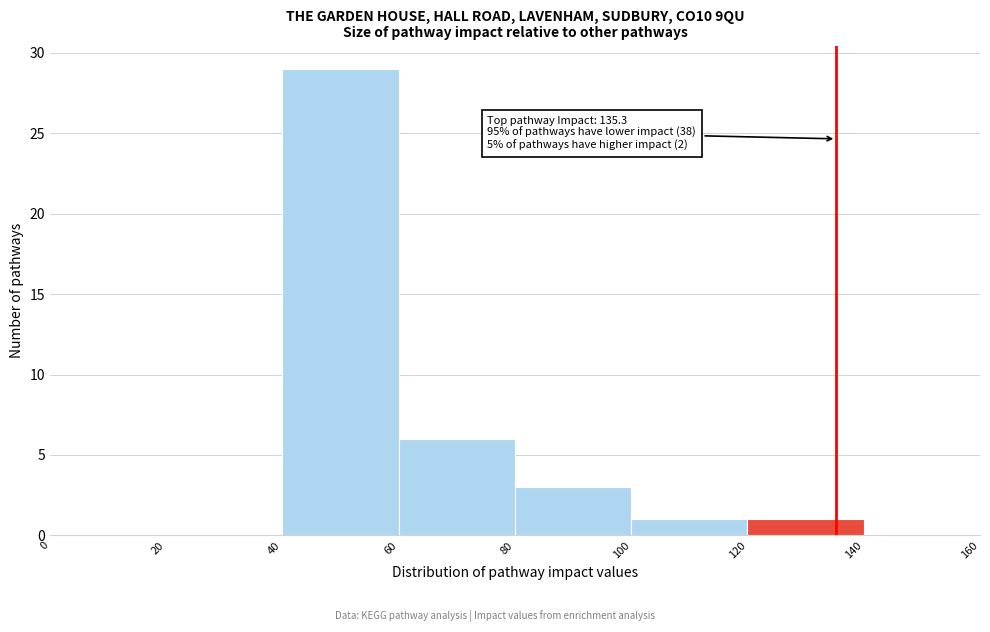

Over which range of the x-axis is the bar tallest?

40 to 60